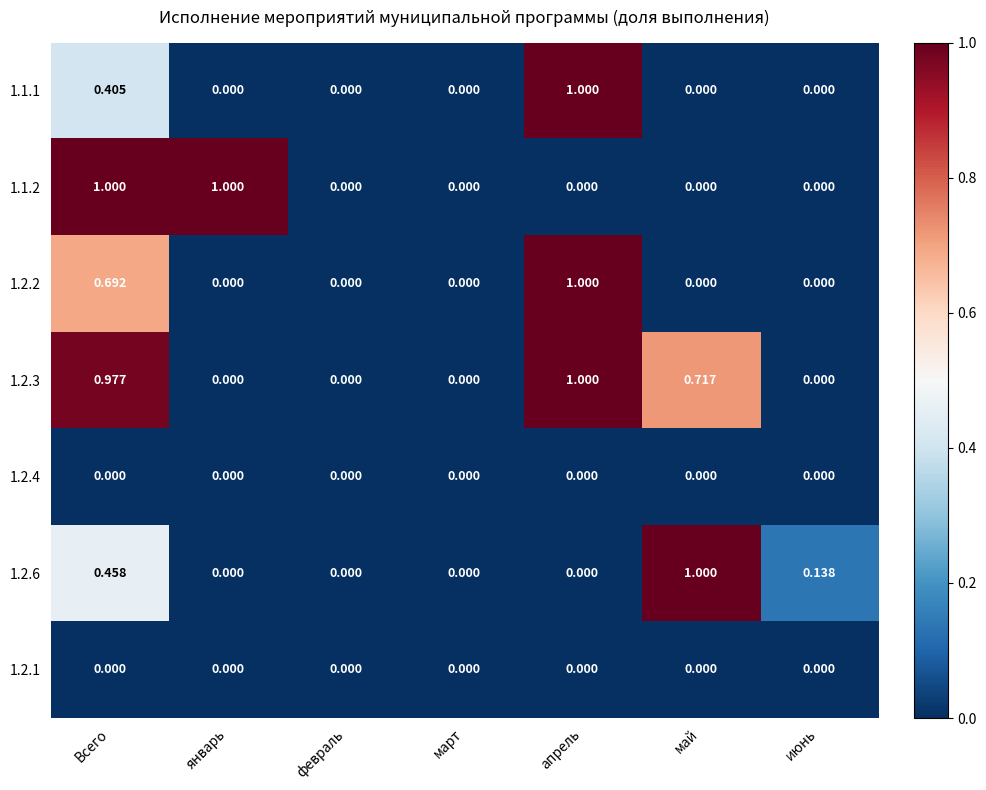

At which category is the sum across all series the highest?

Всего